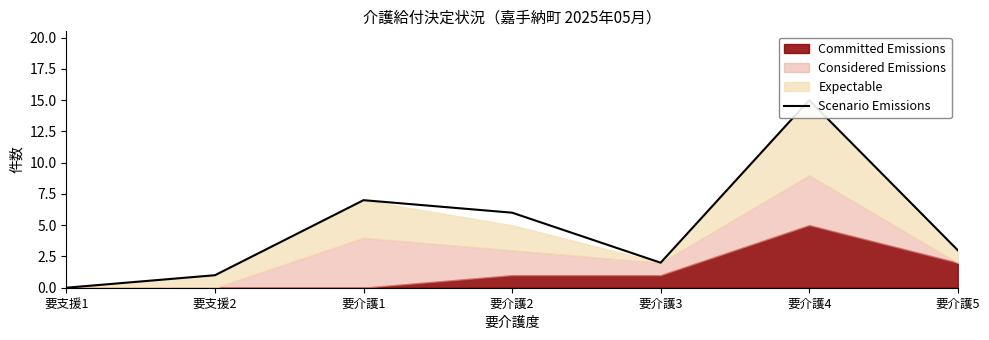

What is the average value?

5